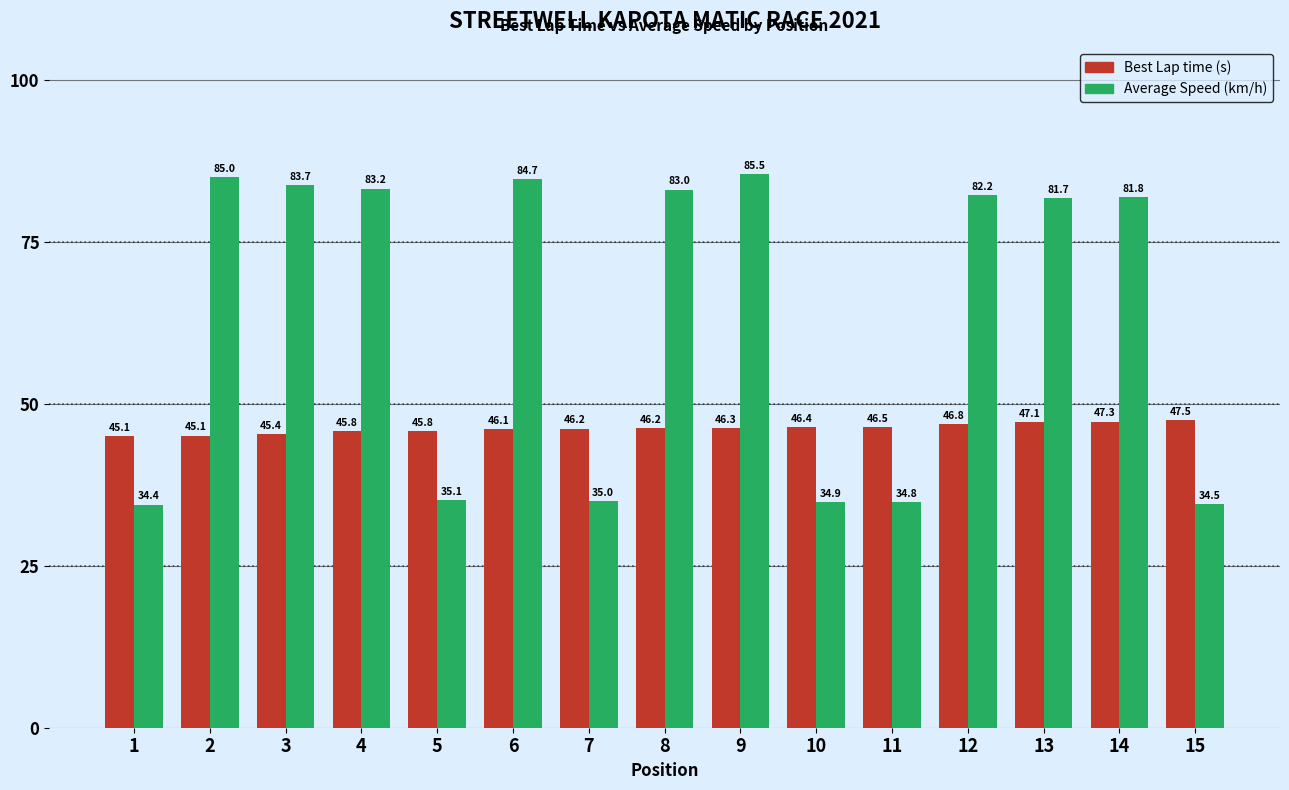

Reading left to right, what are all the values shown in this chart?

Best Lap time: 1=45.1	2=45.1	3=45.4	4=45.8	5=45.8	6=46.1	7=46.2	8=46.2	9=46.3	10=46.4	11=46.5	12=46.8	13=47.1	14=47.3	15=47.5
Average Speed: 1=34.4	2=85.0	3=83.7	4=83.2	5=35.1	6=84.7	7=35.0	8=83.0	9=85.5	10=34.9	11=34.8	12=82.2	13=81.7	14=81.8	15=34.5